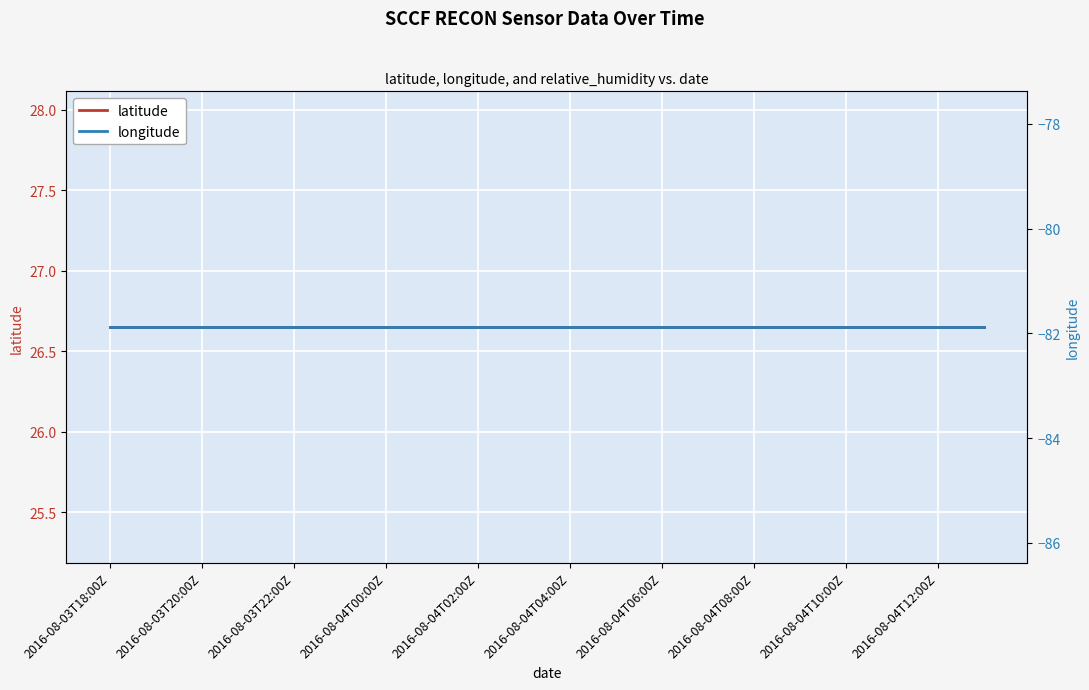

Rank the series at 2016-08-04T02:00Z from highest to lowest value.

latitude, longitude